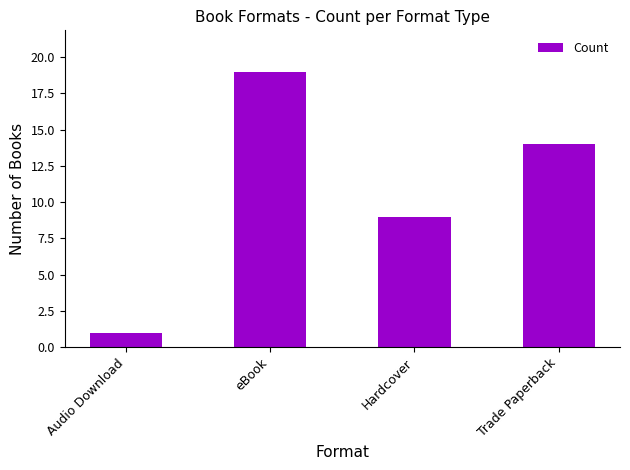

At which category does the chart reach its minimum across all series?

Audio Download